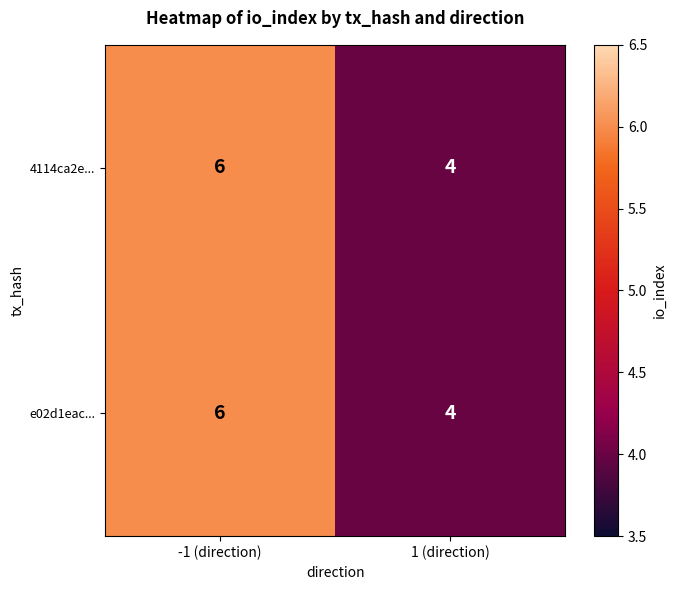

What is the average value of the e02d1eac... series?

5